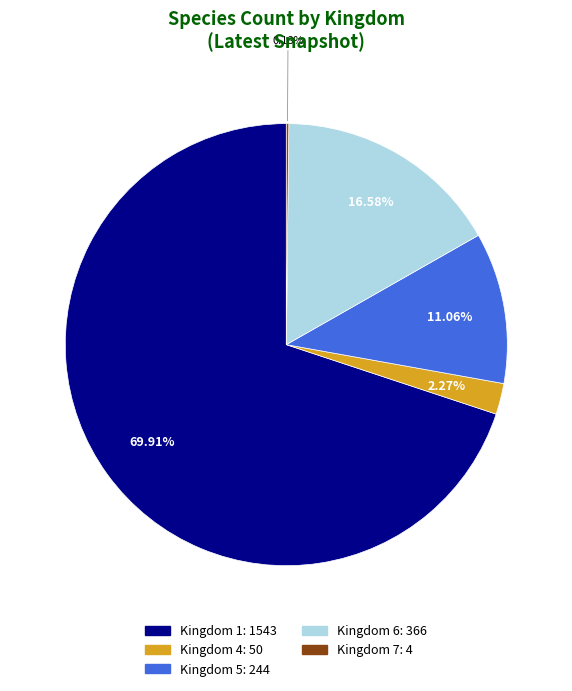

Is there a majority slice in this chart?

Yes